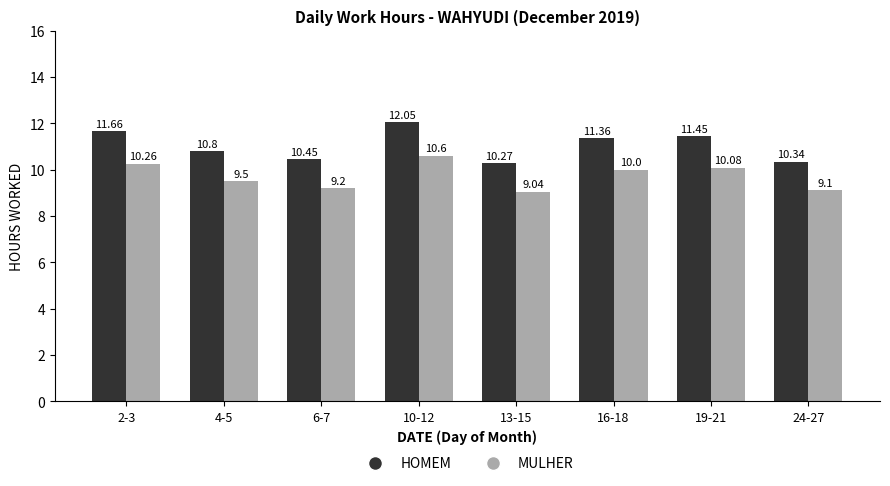

What is the difference between the highest and lowest values at 4-5?

1.3